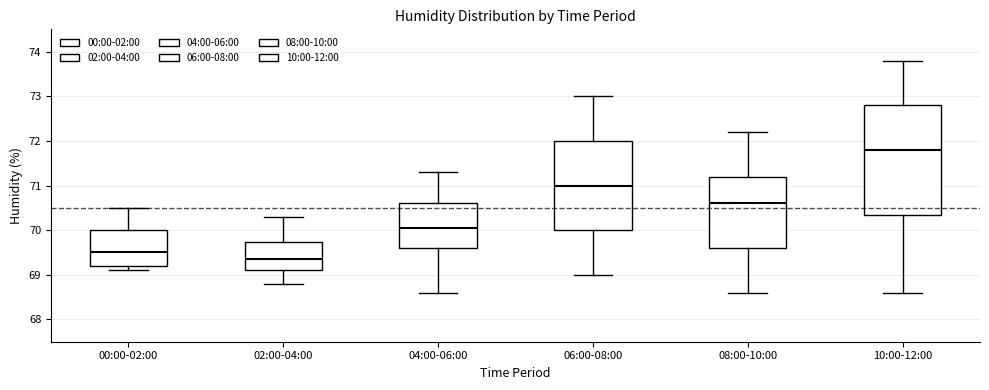

Which box has the lowest median line?

02:00-04:00